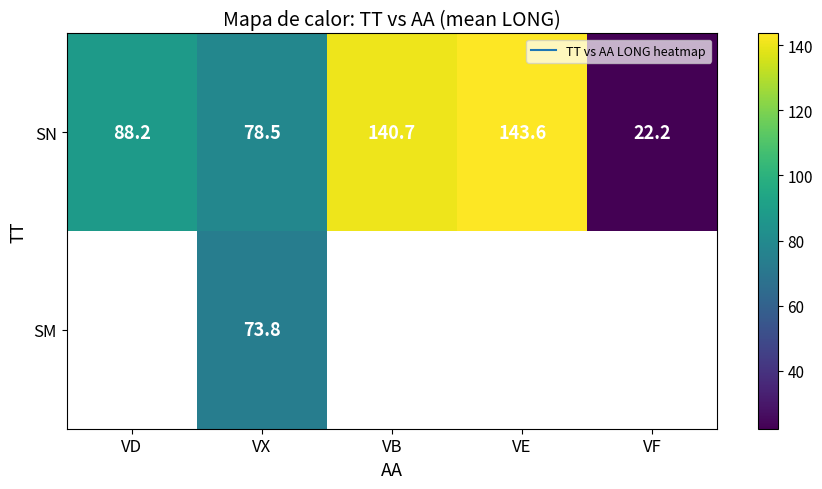

At which label does SN reach its minimum?

VF